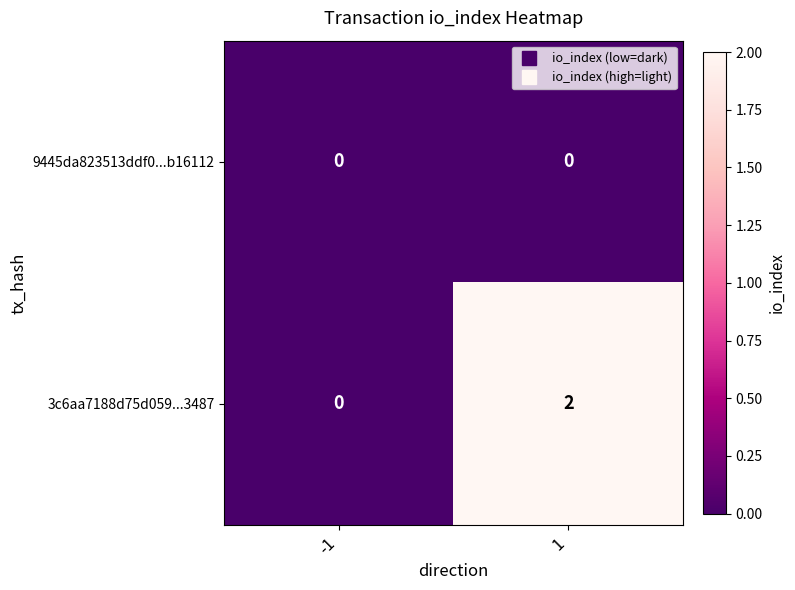

Which series has the widest spread of values?

3c6aa7188d75d059...3487